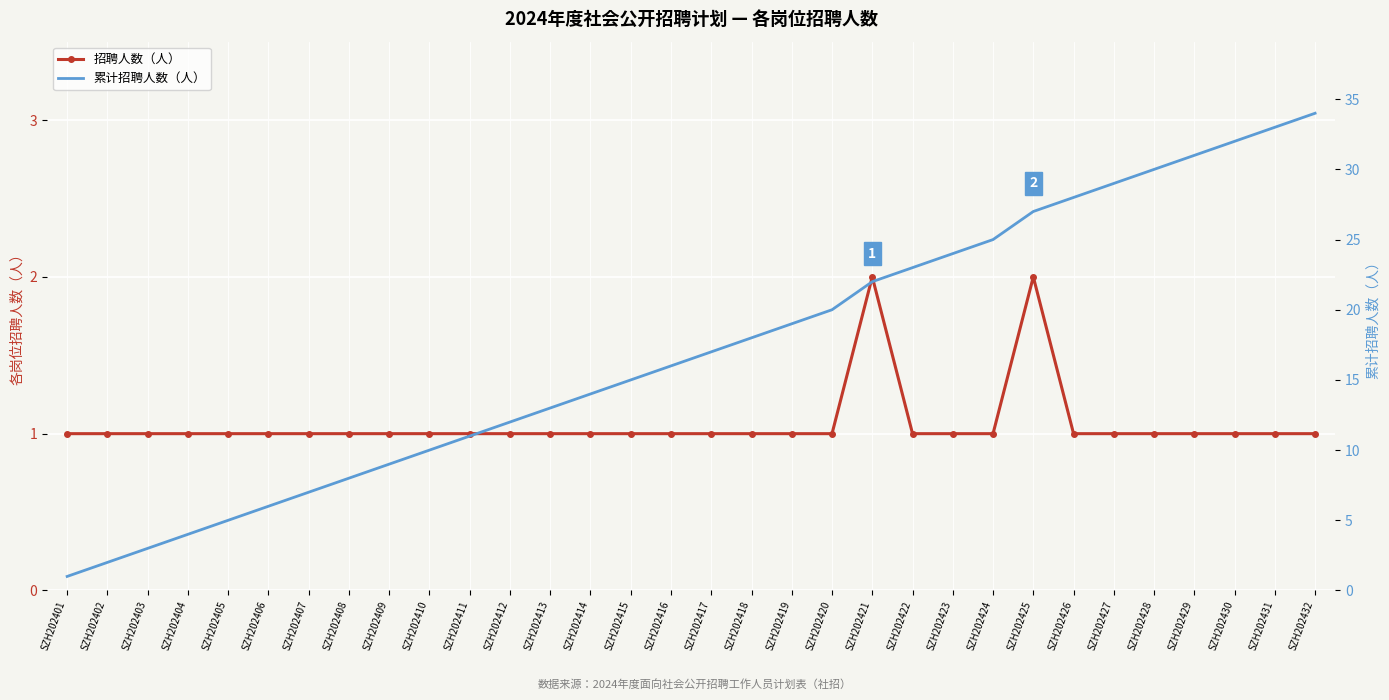

Between SZH202406 and SZH202429, which series saw the biggest shift?

累计招聘人数（人）